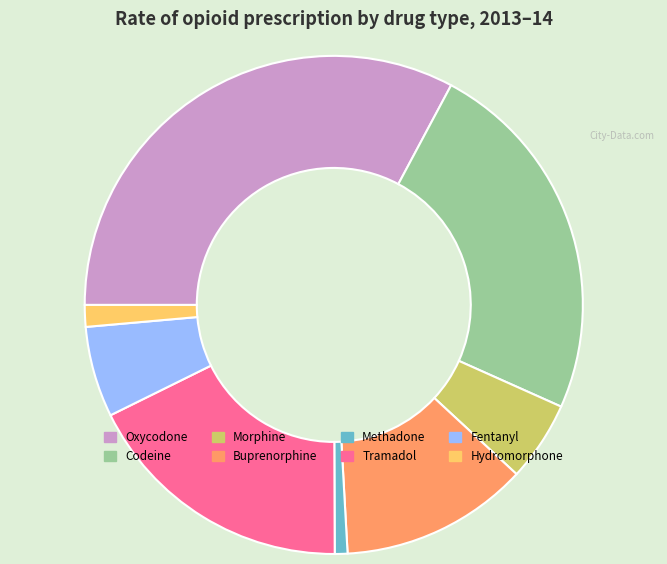

Is it true that Codeine is 24% of the pie?

True